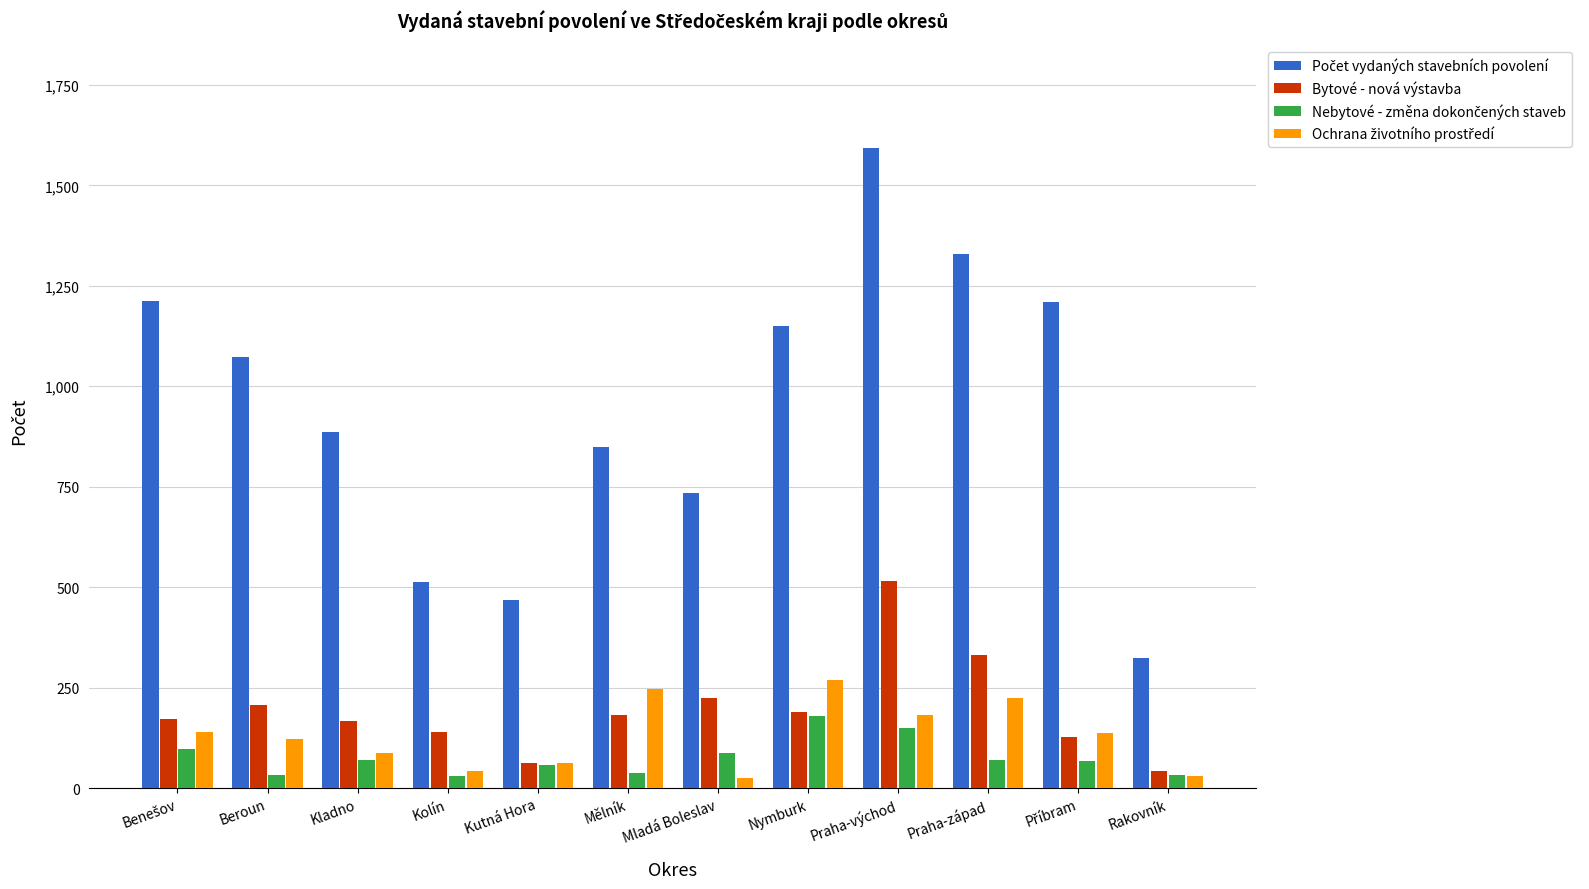

What is the difference between the highest and lowest values at Praha-západ?

1259